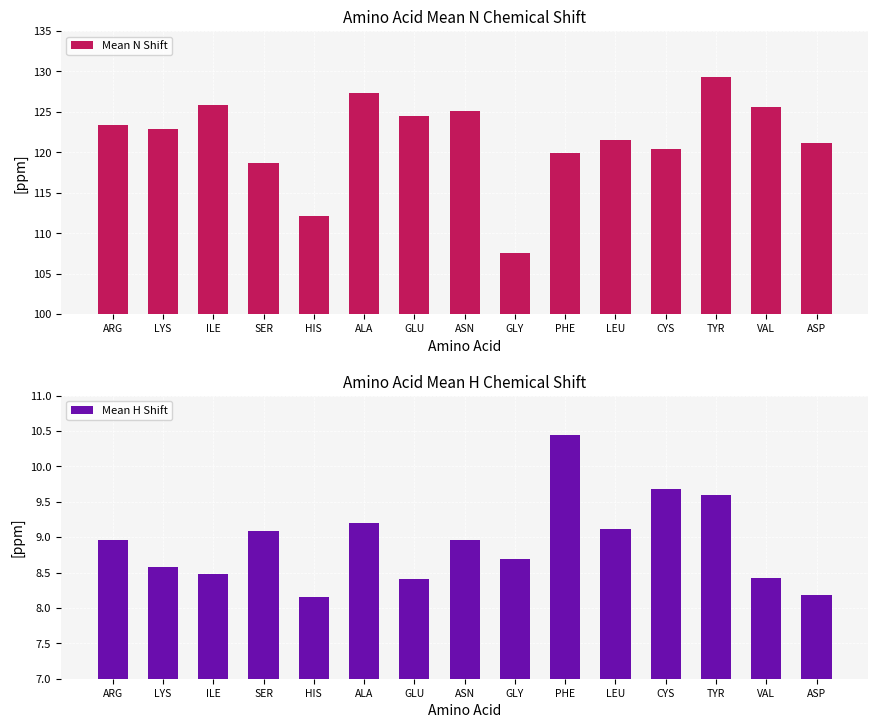

Rank the series by their maximum value, from highest to lowest.

Mean N Shift, Mean H Shift